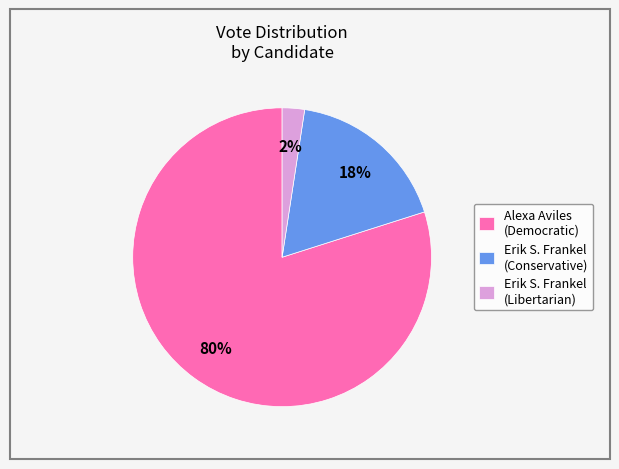

What is the smallest slice in the pie chart?

Erik S. Frankel (Libertarian)